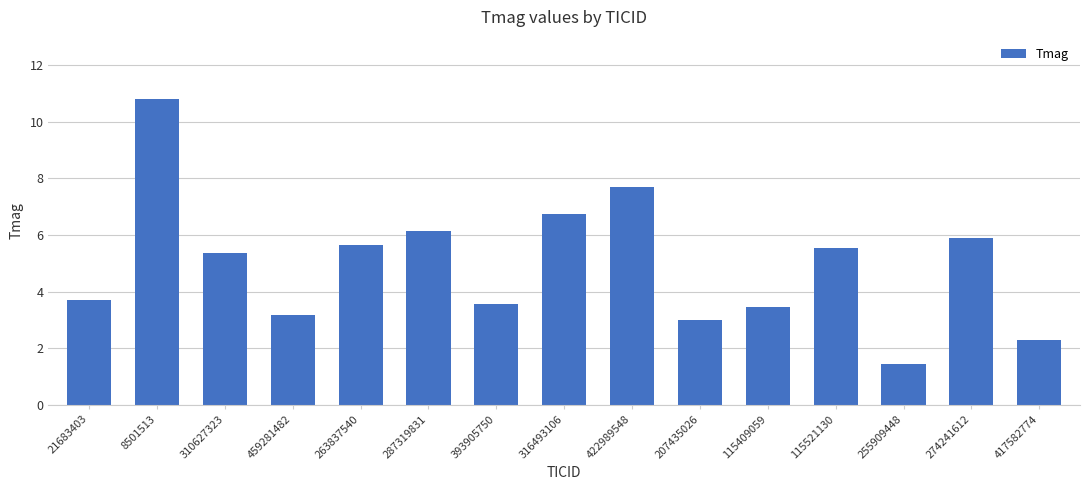

What is the difference between the maximum and minimum values?

9.4